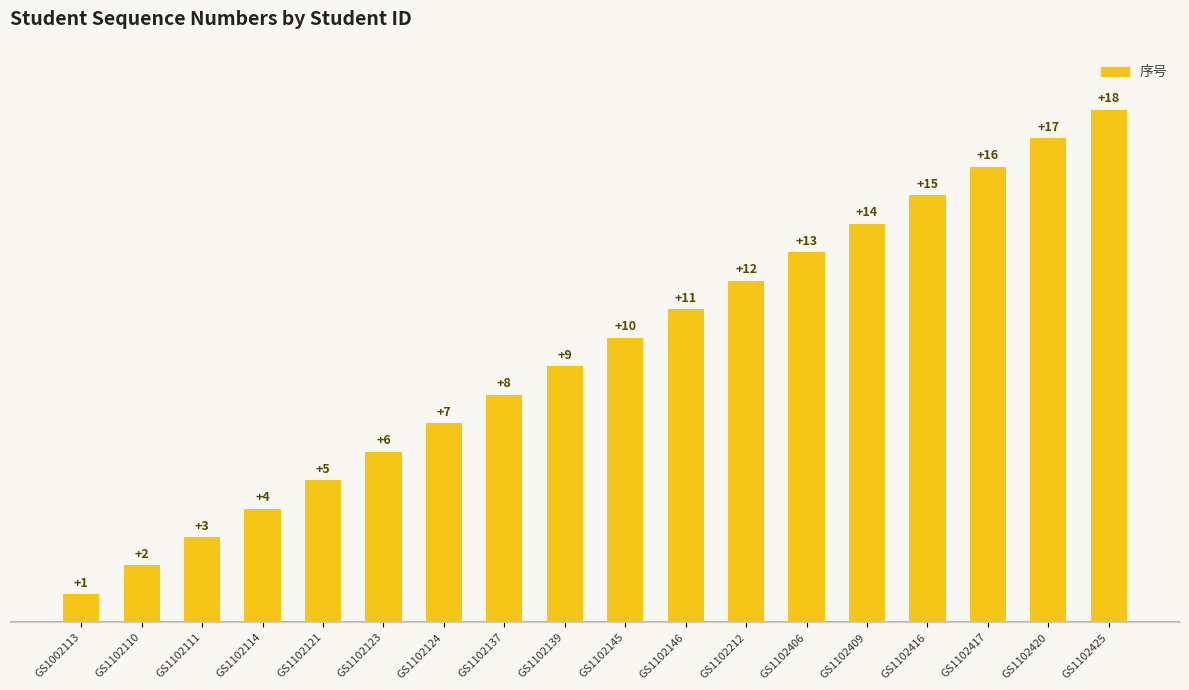

What is the sum of the values at GS1102110 and GS1102139?

11